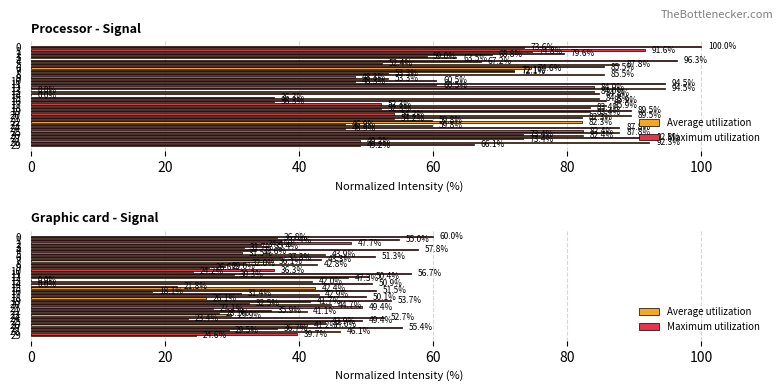

At which category does the chart reach its minimum across all series?

14